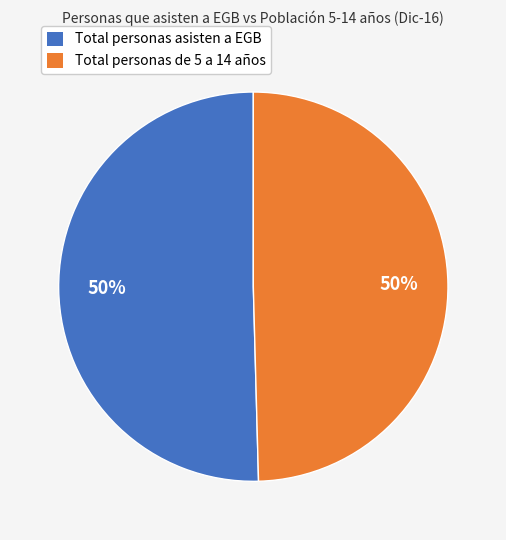

True or false: Total personas de 5 a 14 años accounts for 50% of the total.

True